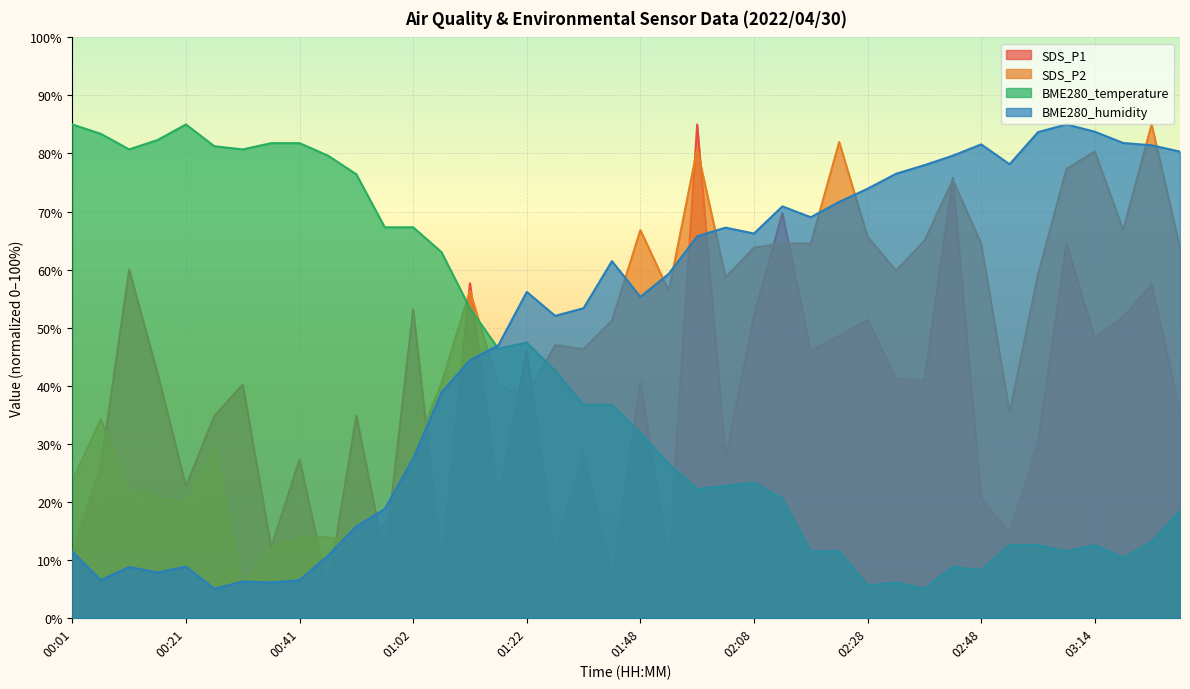

How many values in the SDS_P2 series are below 56?

20